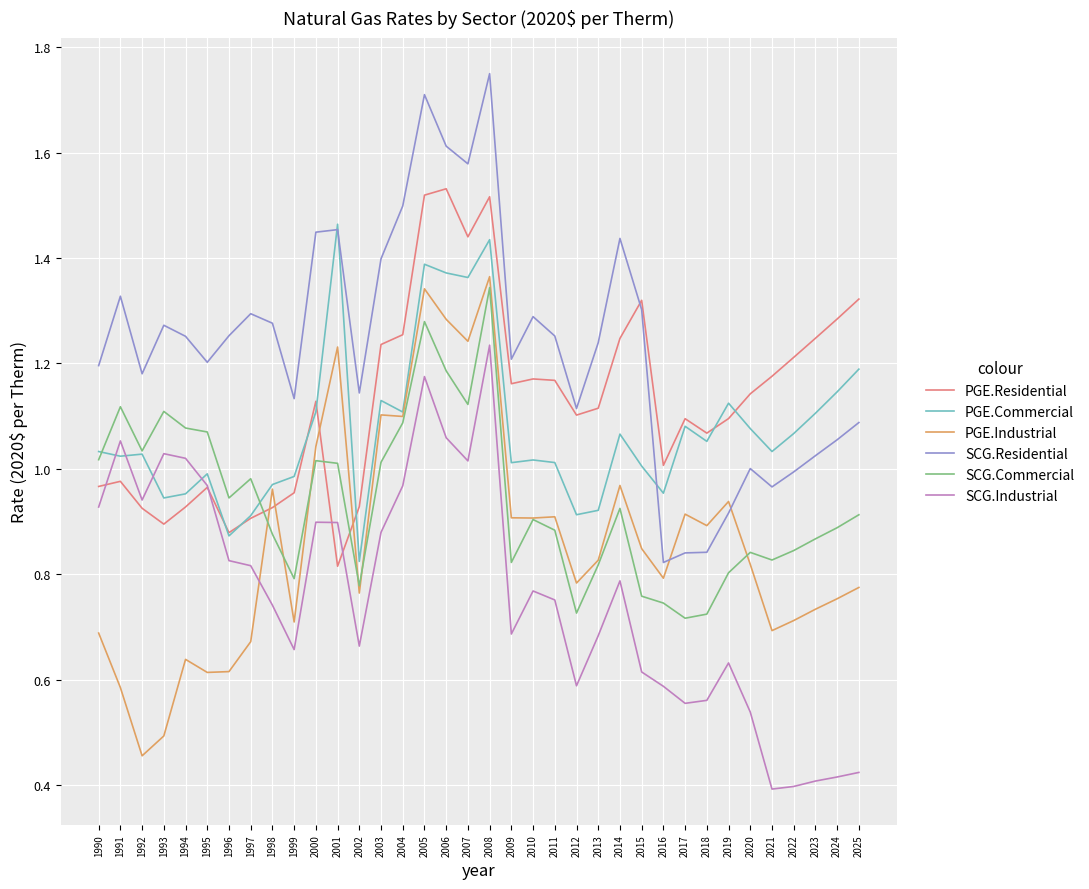

In SCG.Industrial, how many points are higher than both neighbors (excluding endpoints)?

8